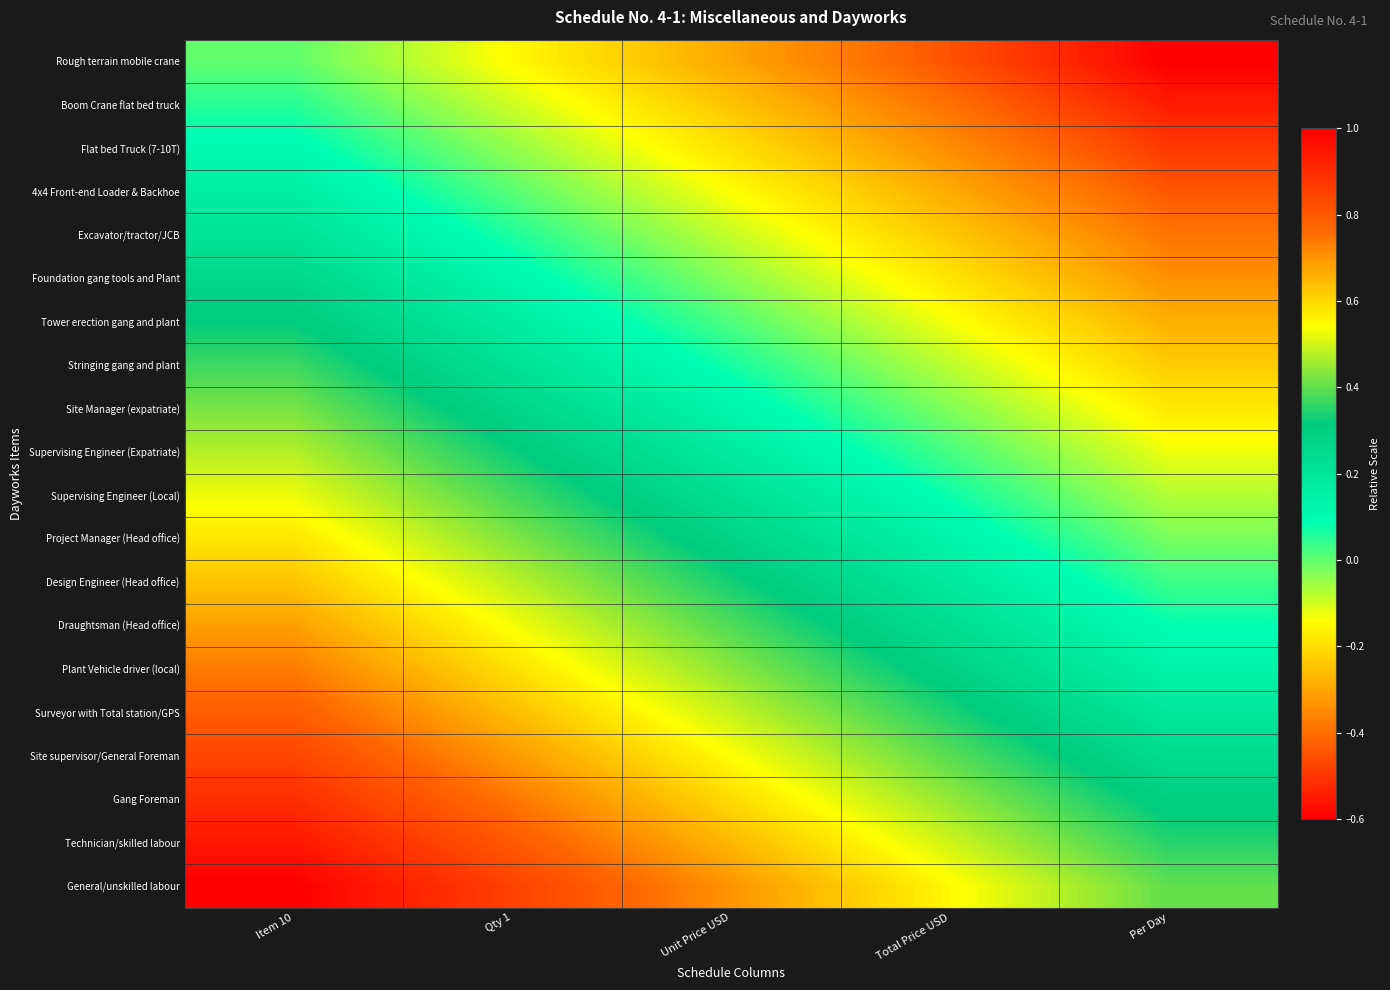

What is the total value across all series at Total Price USD?

1.0